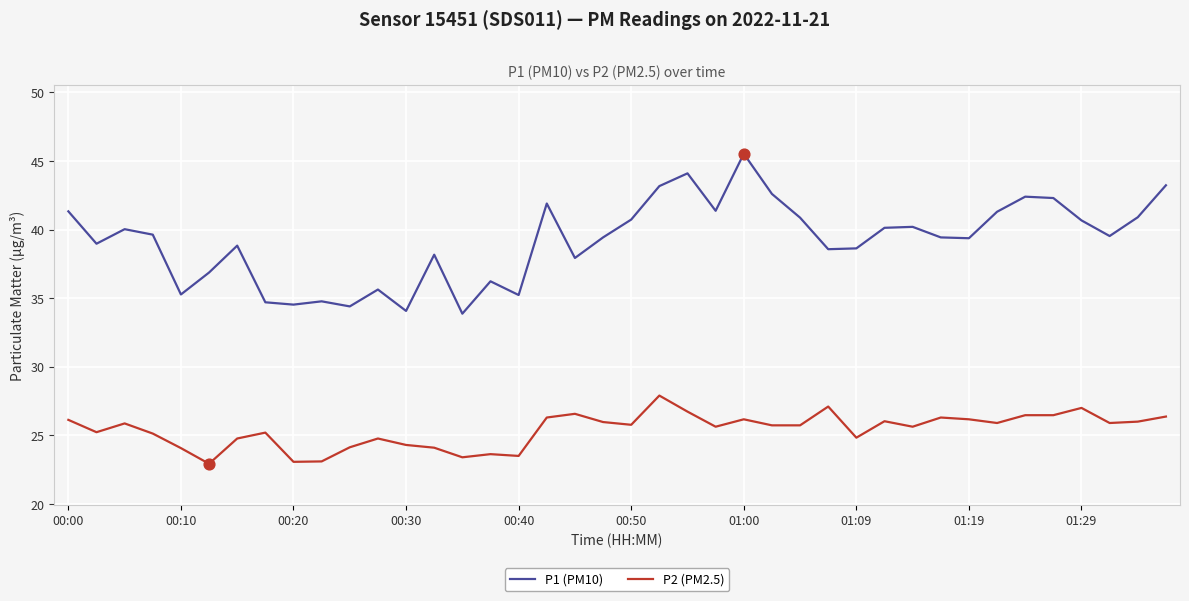

Which series has the largest total across all categories?

P1 (PM10)